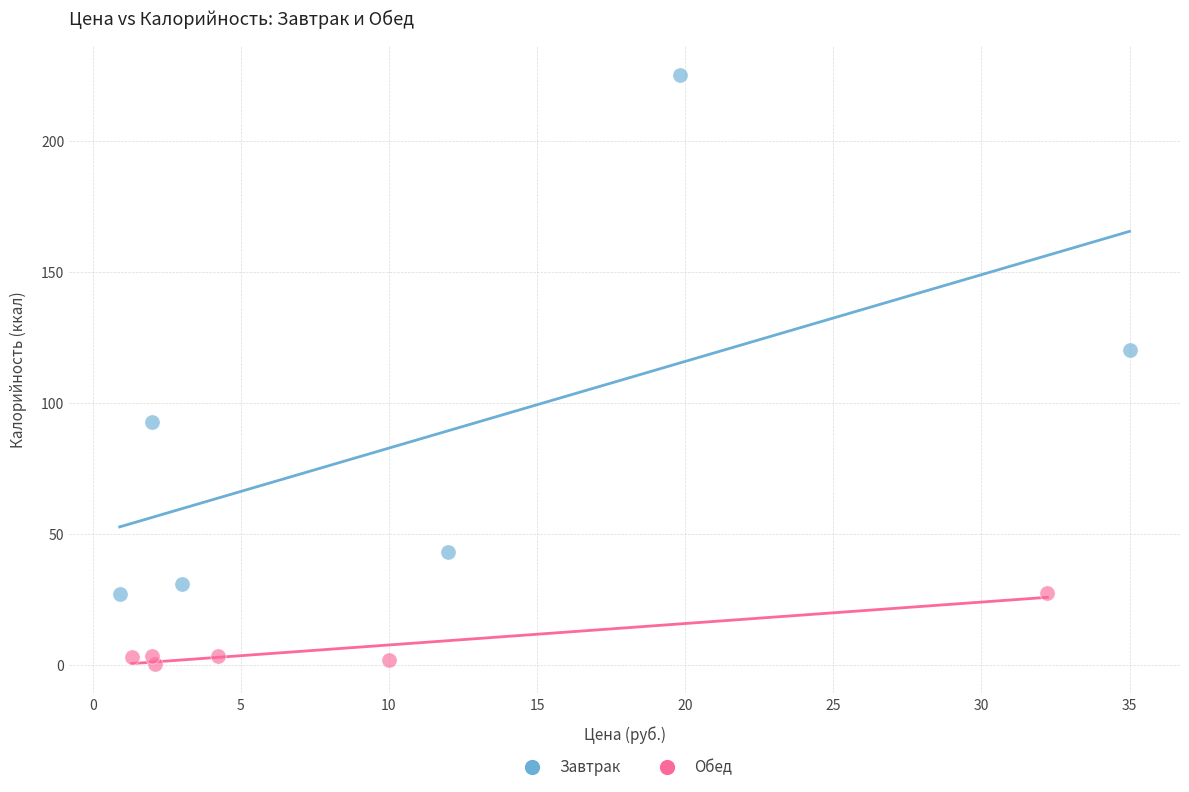

Which series has the largest Y range (max minus min)?

Завтрак